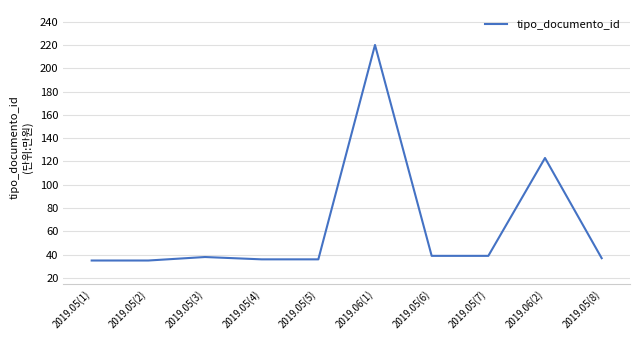

The chart shows a value of 39 at 2019.05(7). True or false?

True